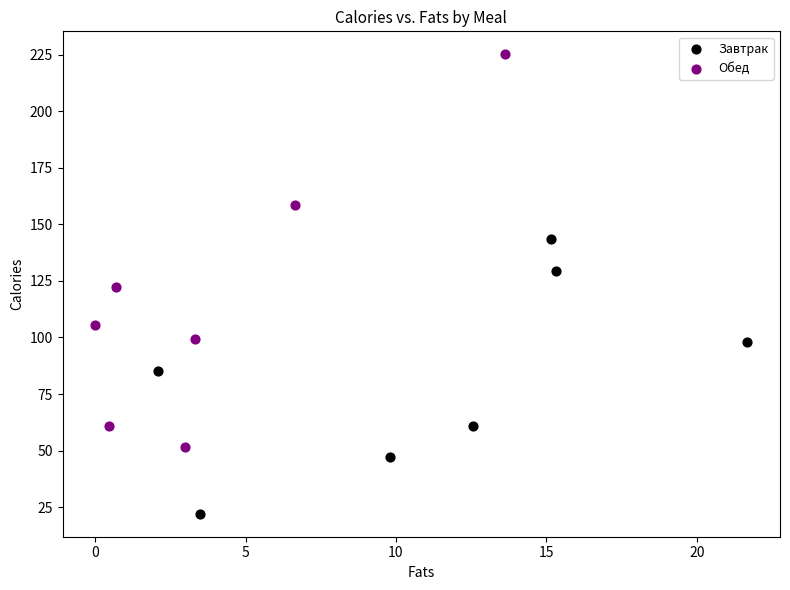

What are all the series names shown in the legend?

Завтрак, Обед